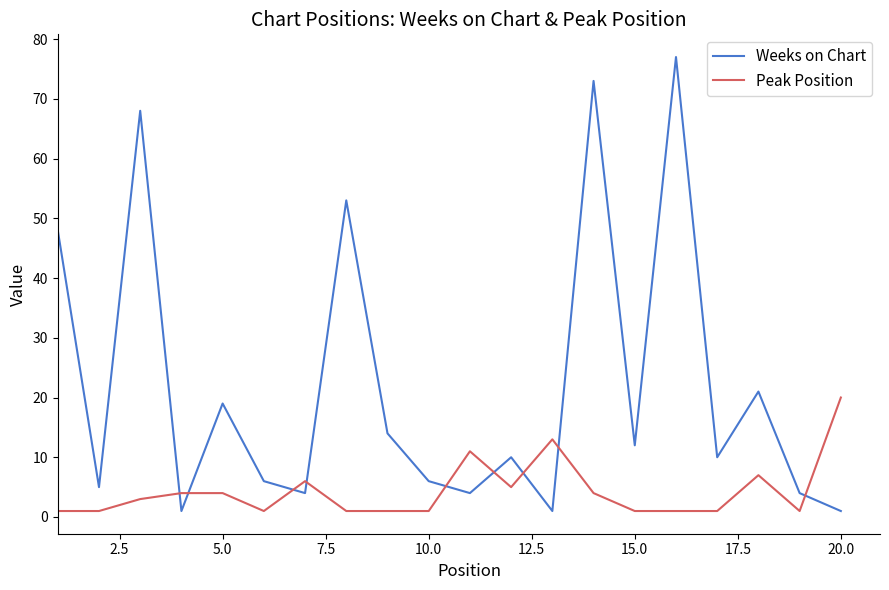

How many times do Peak Position and Weeks on Chart cross each other?

9